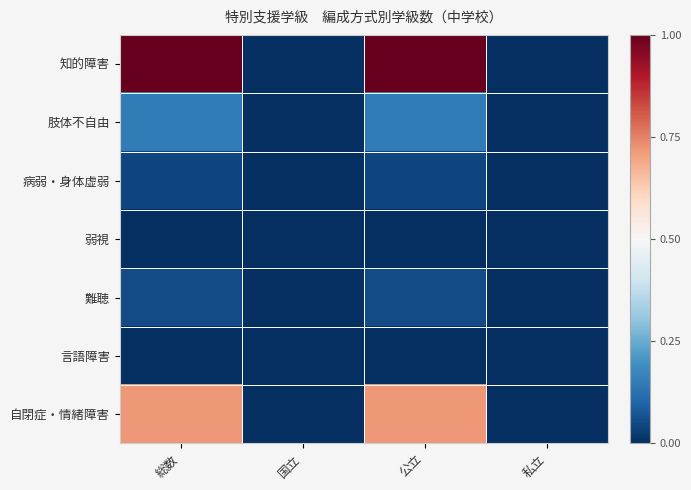

Which series changed the most between 公立 and 私立?

知的障害